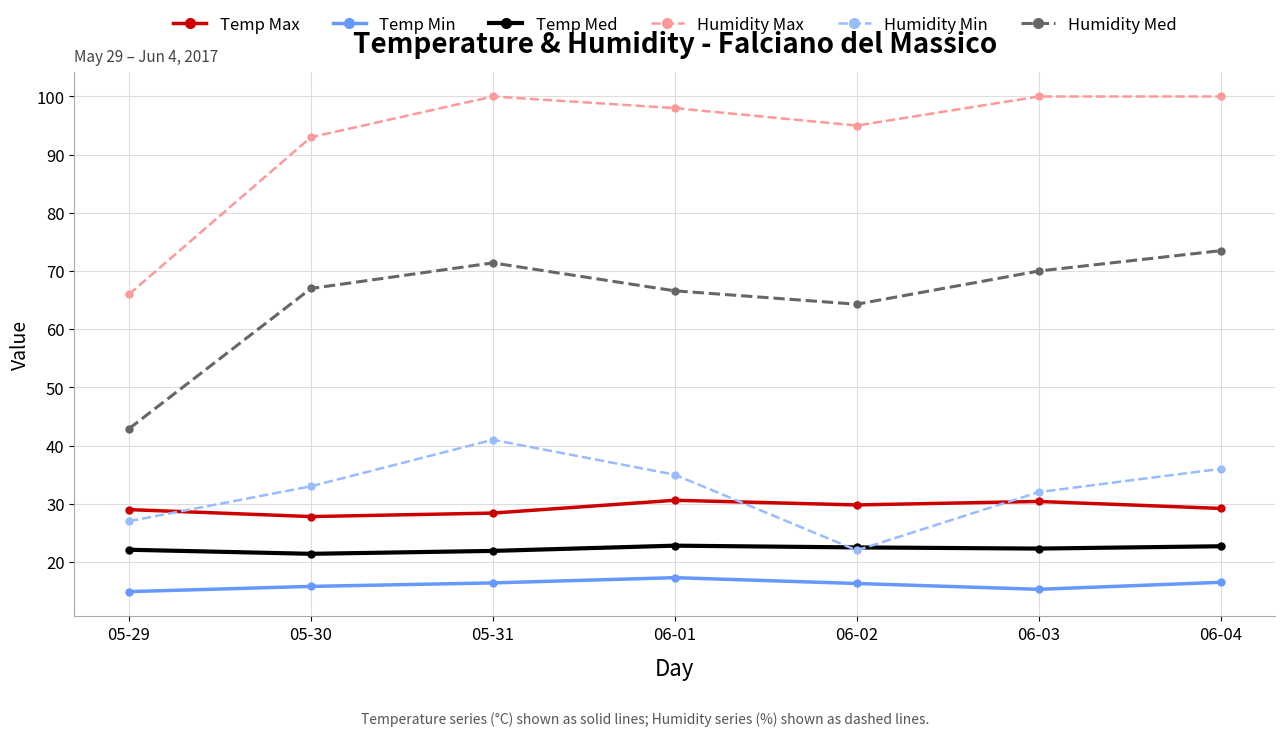

What is the spread (max minus min) of values at 06-03?

84.7